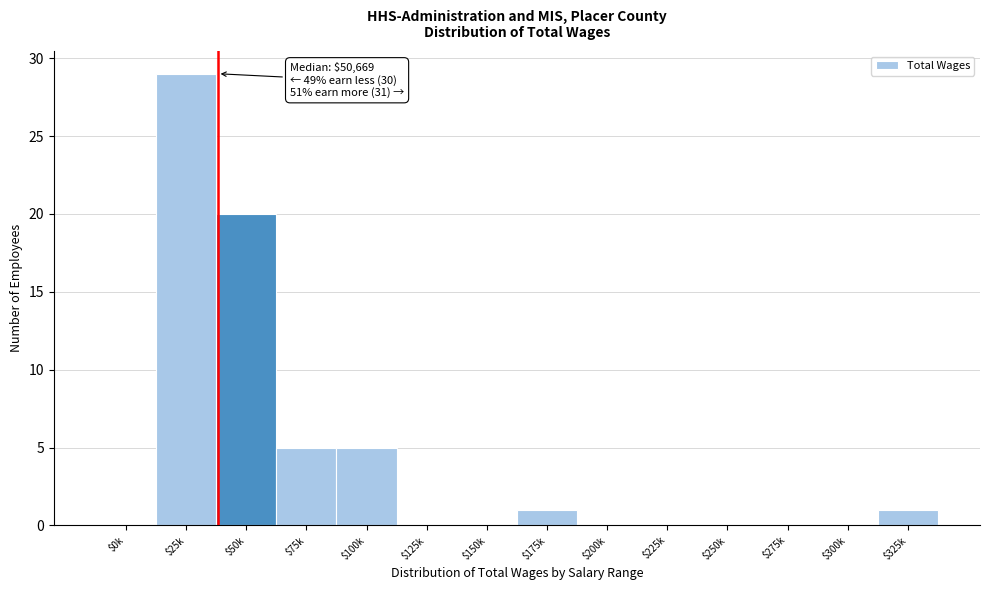

What is the sum of all values?

61